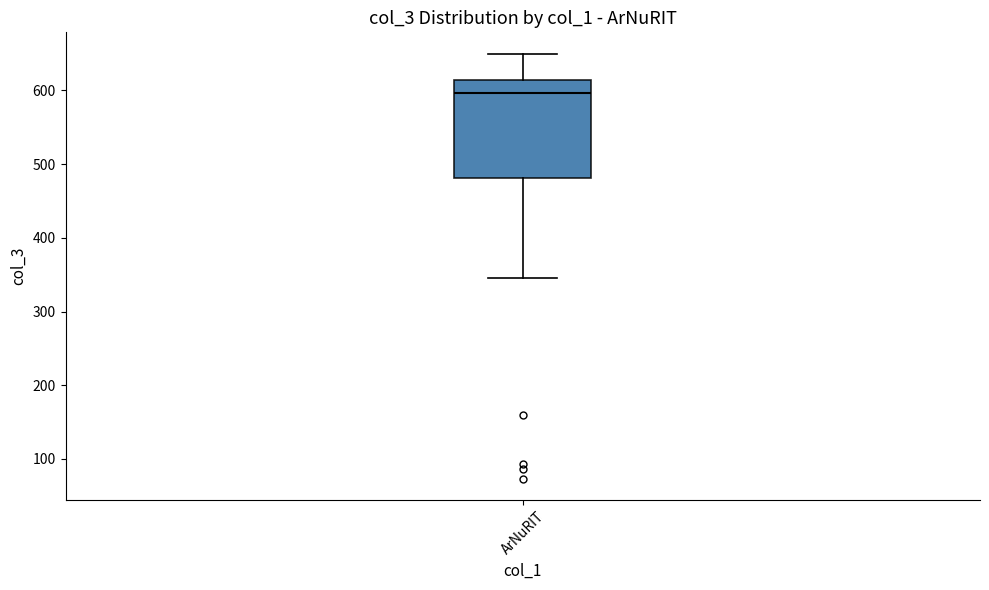

Read this box plot against the y-axis: the position of the median line, the range covered by the box, and the ends of both whiskers. The values are not printed on the chart, so give them approximately, as read against the axis.

median 600, box 480 to 610, whiskers 350 to 650